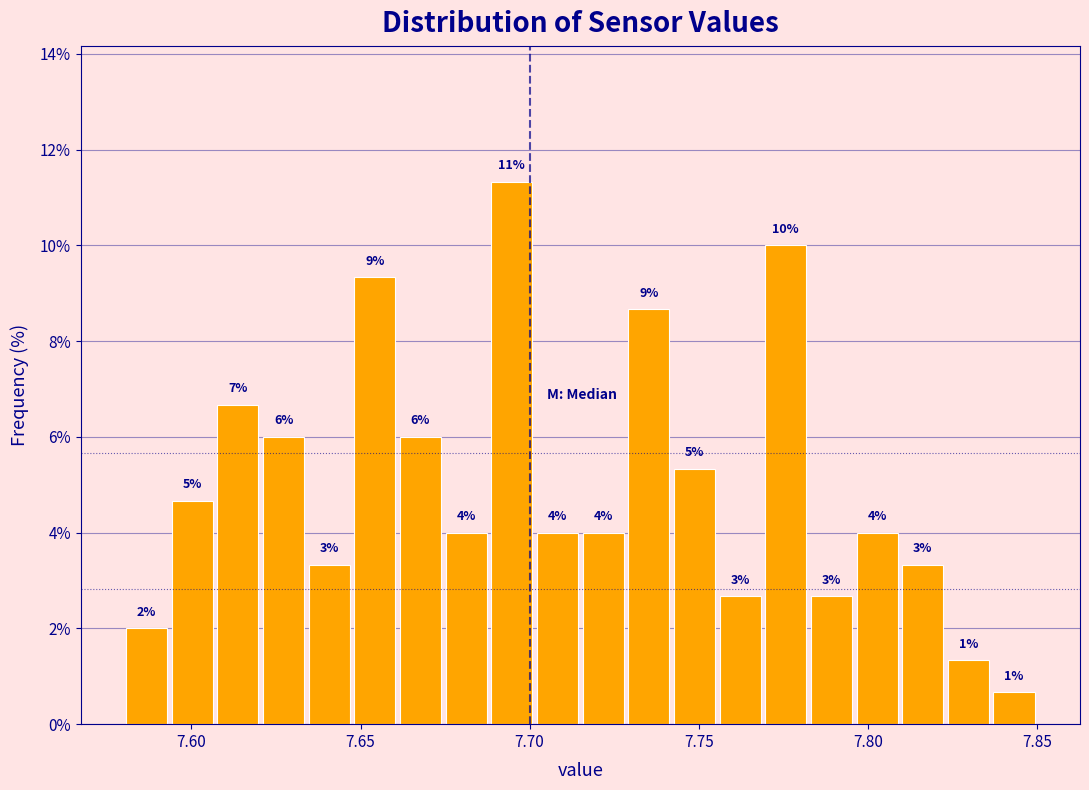

Read against the x-axis, roughly where is the centre of the tallest bar?

7.695